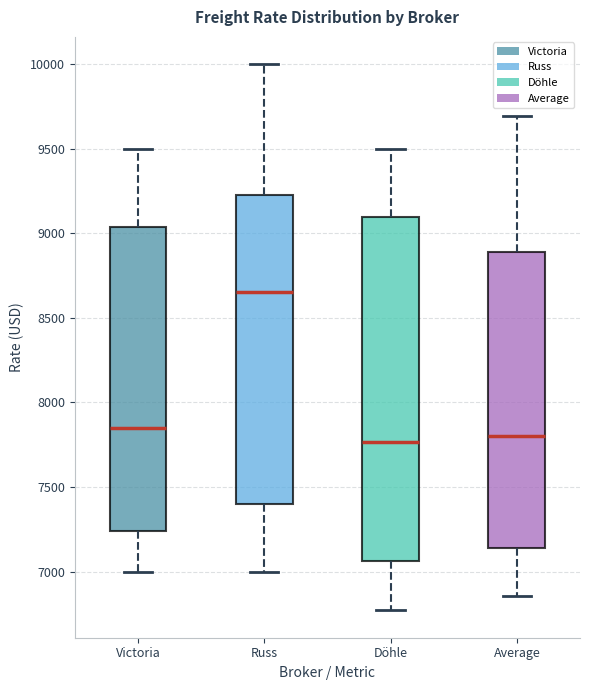

Which box is the tallest, from its lower edge to its upper edge?

Döhle